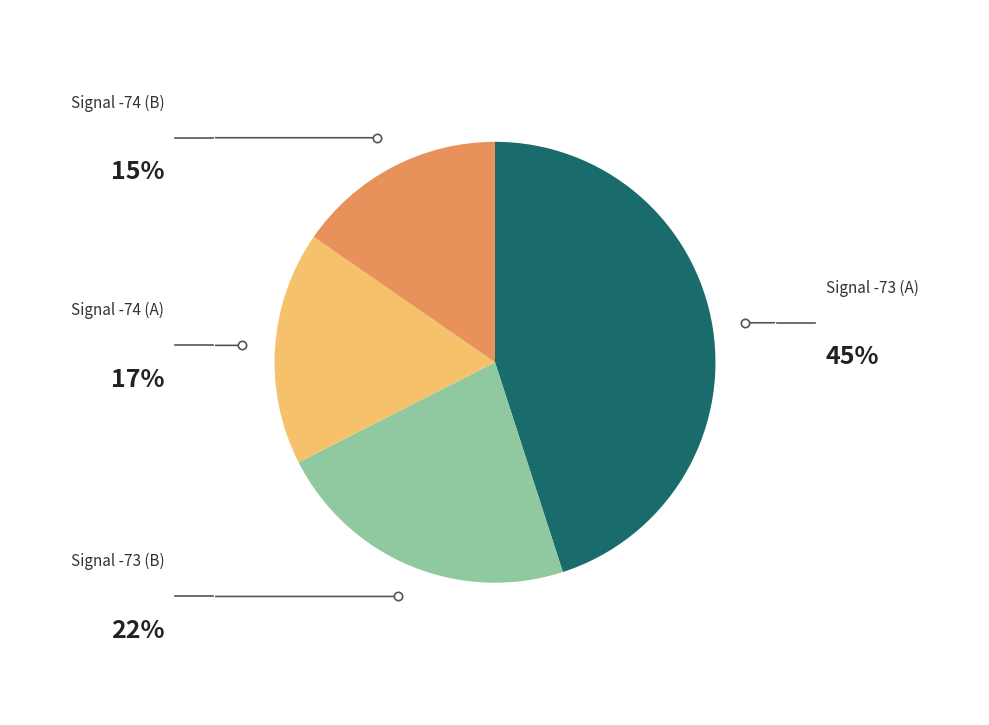

Is there a majority slice in this chart?

No